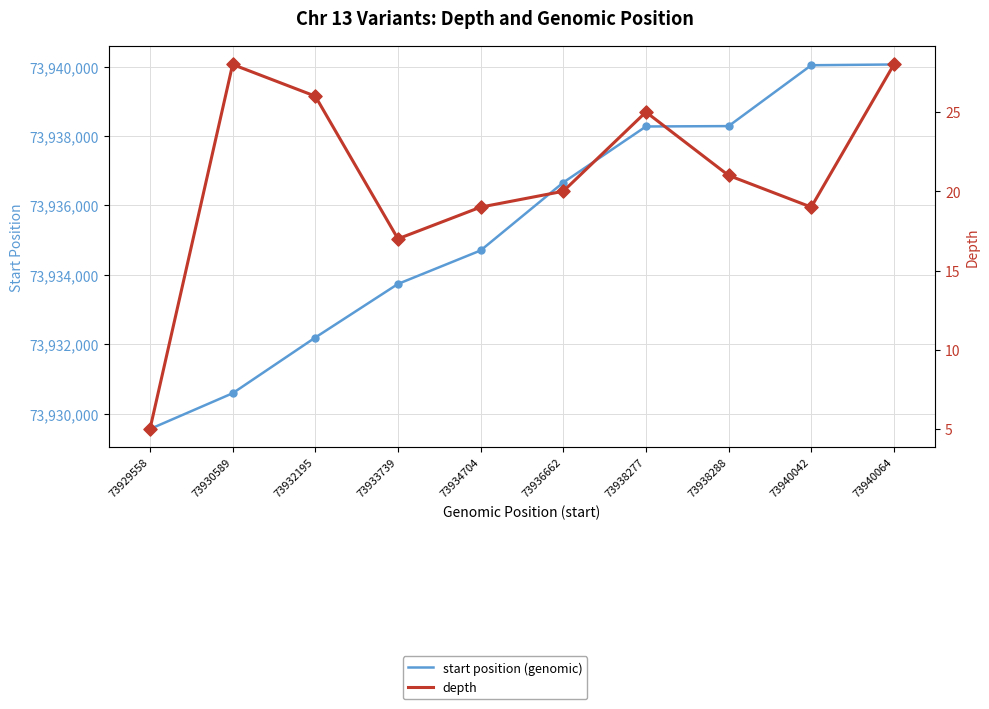

Which series has the largest total across all categories?

start position (genomic)